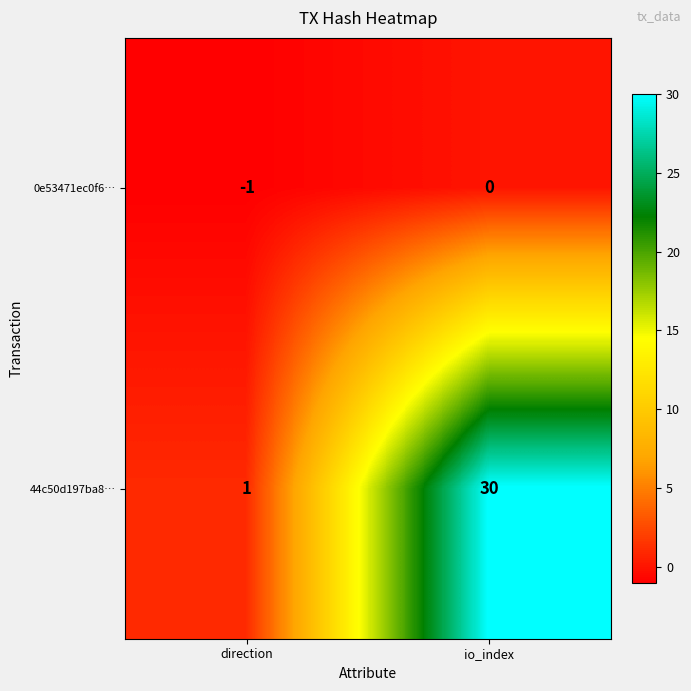

What is the sum of the 44c50d197ba8… values at direction and io_index?

31